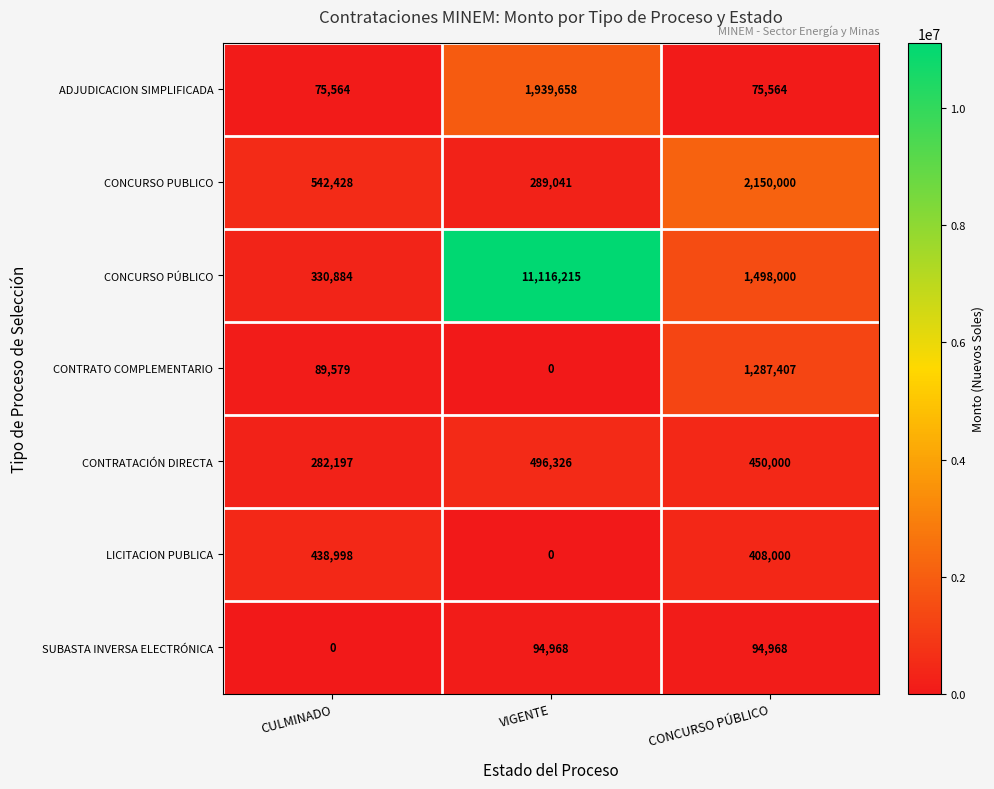

At CULMINADO, list the series in order from smallest to largest.

SUBASTA INVERSA ELECTRÓNICA, ADJUDICACION SIMPLIFICADA, CONTRATO COMPLEMENTARIO, CONTRATACIÓN DIRECTA, CONCURSO PÚBLICO, LICITACION PUBLICA, CONCURSO PUBLICO